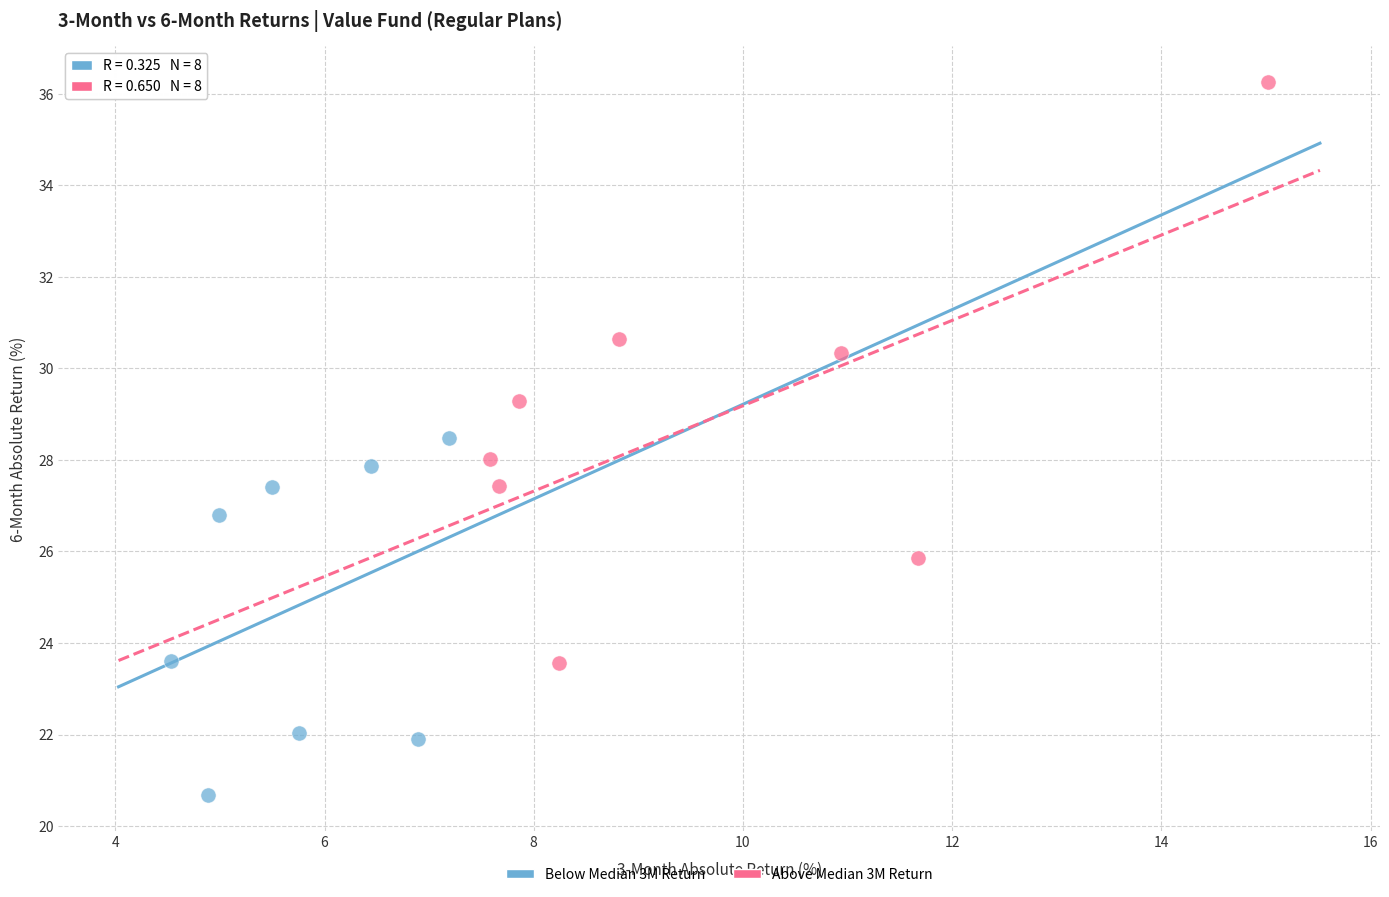

Which series has the widest spread of Y values?

Above Median 3M Return